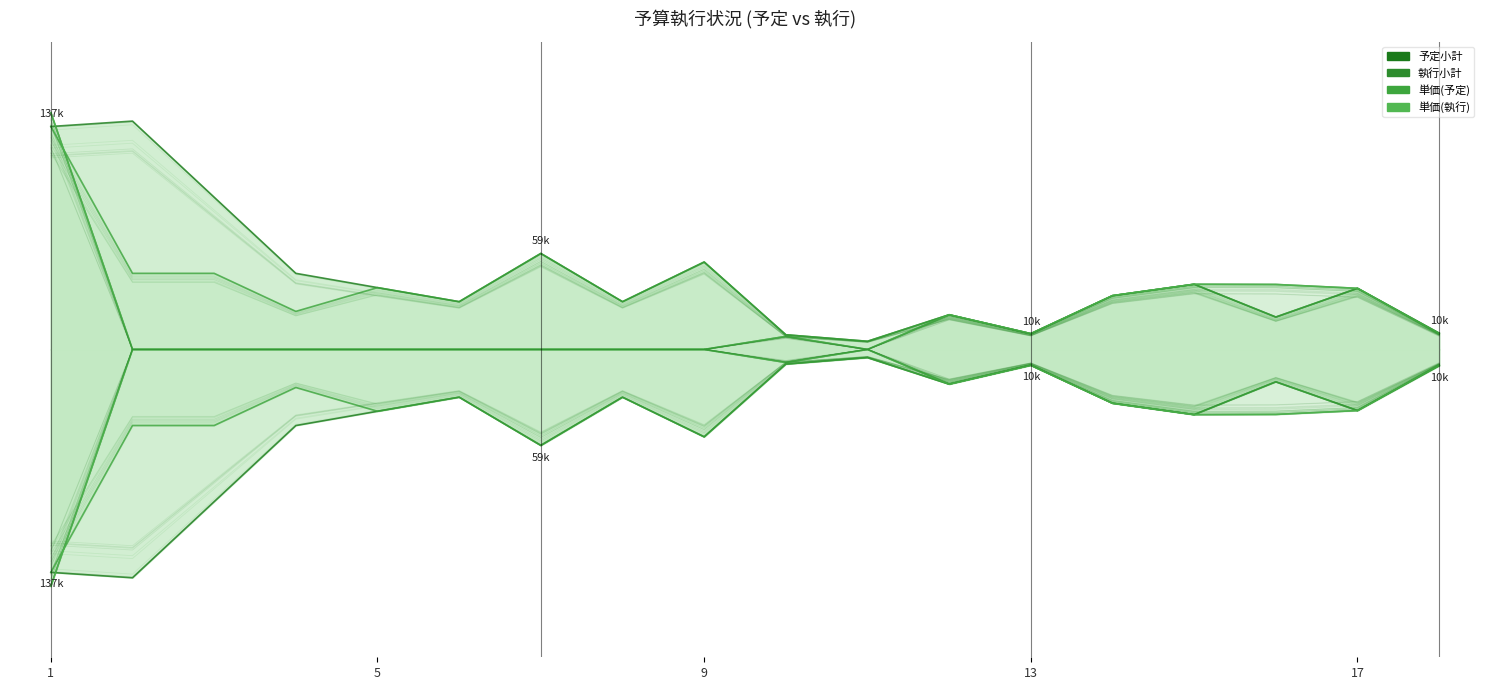

Which category has the lowest value in the 単価(執行) series?

1